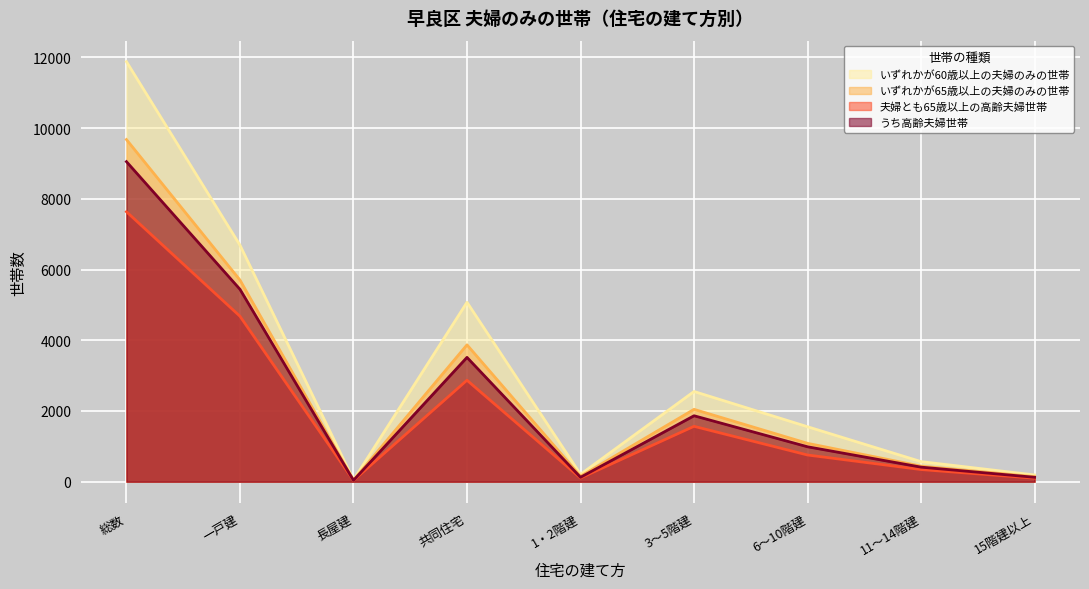

What value does the いずれかが65歳以上の夫婦のみの世帯 series have at 共同住宅?

3870